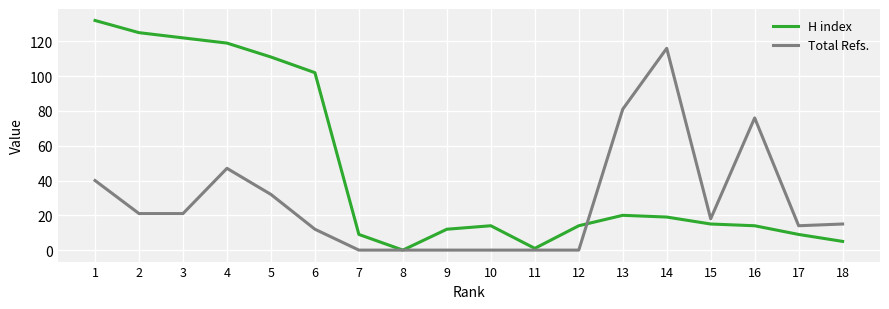

Where does the H index series first go above 15?

1